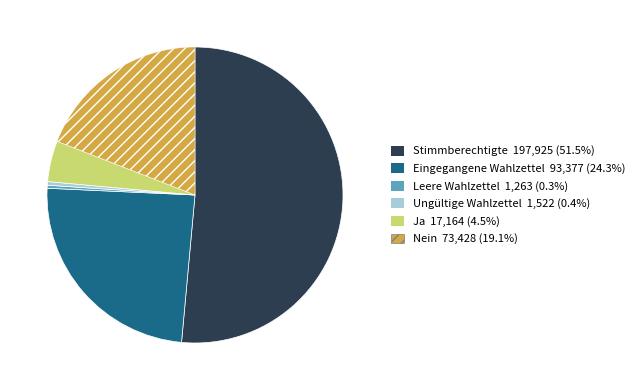

What is the largest slice in the pie chart?

Stimmberechtigte